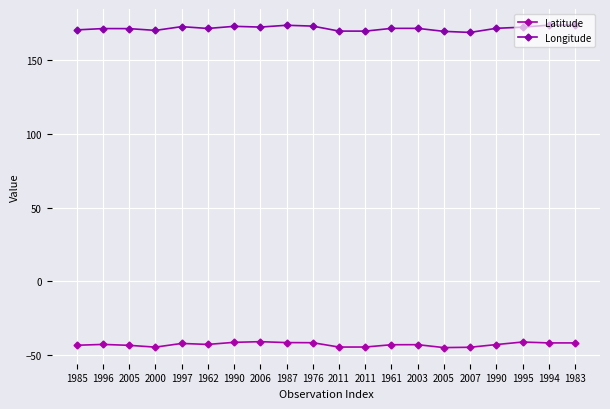

The value of Longitude at 2003 is 171.7. True or false?

True